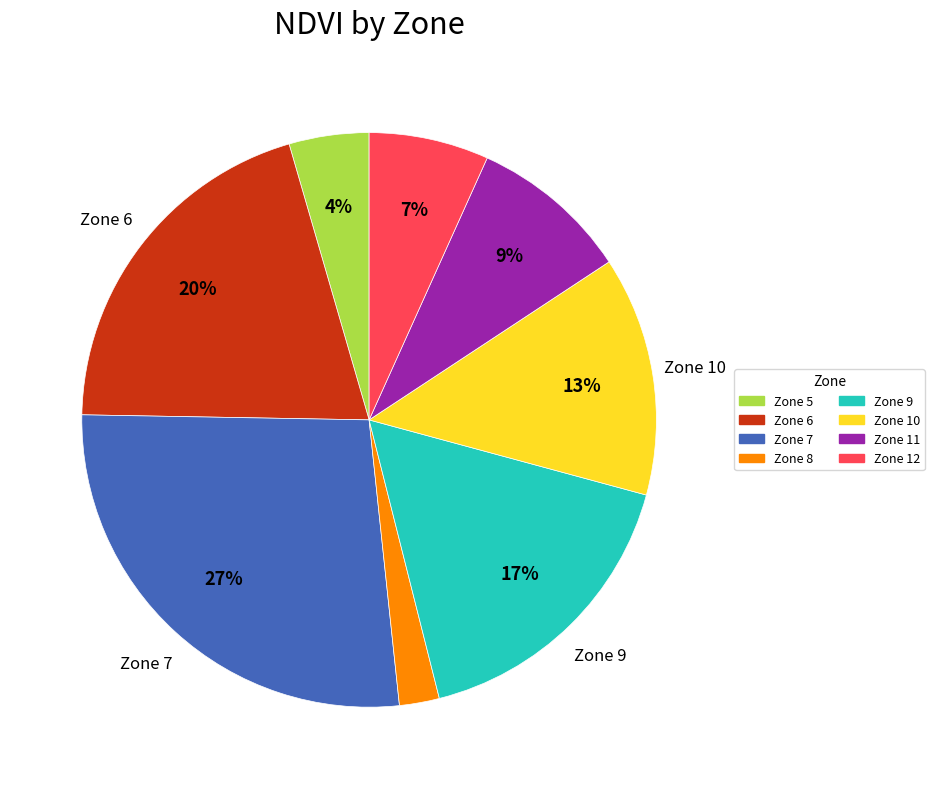

Does any single category account for the majority?

No